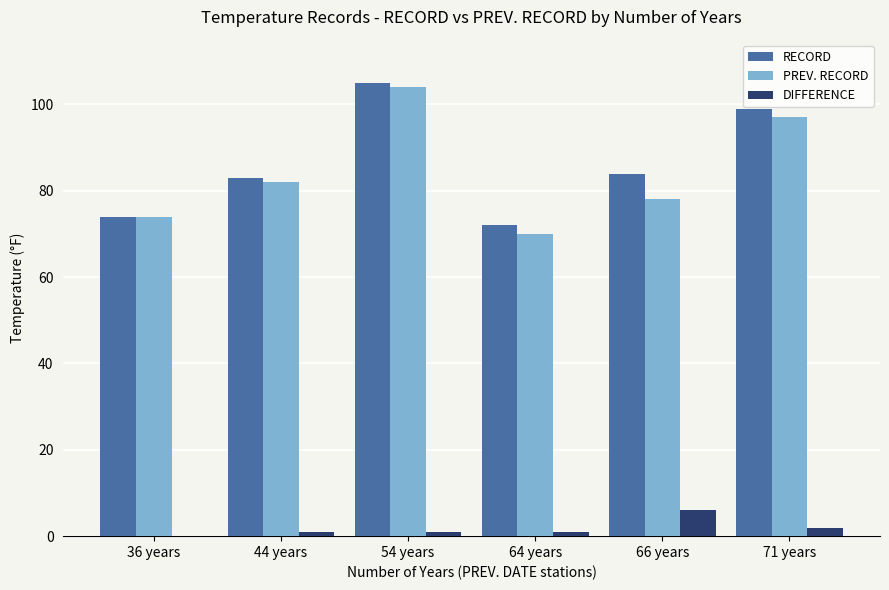

What is the sum of all DIFFERENCE values?

11